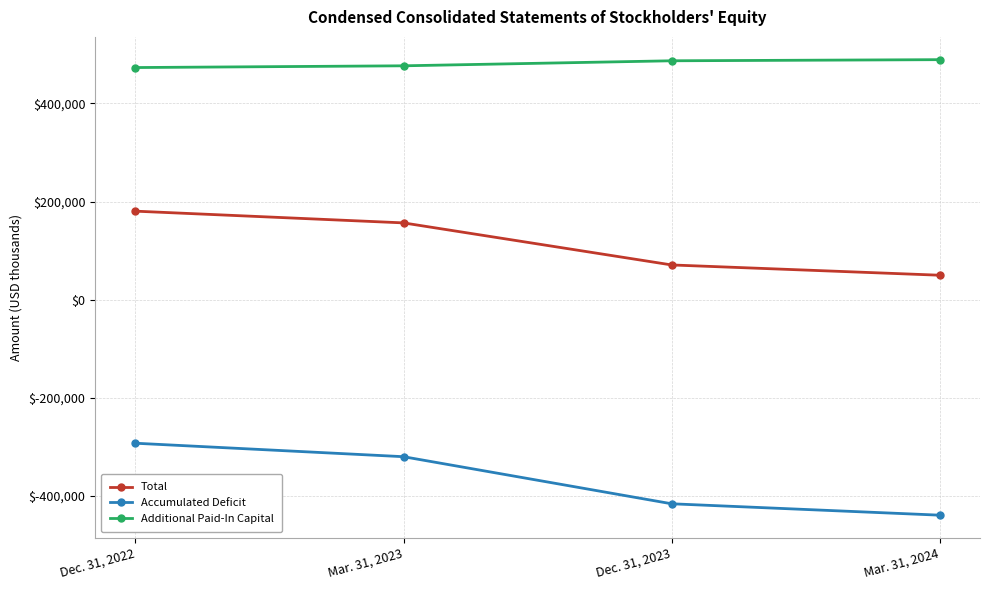

List the series in order of their overall mean, lowest first.

Accumulated Deficit, Total, Additional Paid-In Capital